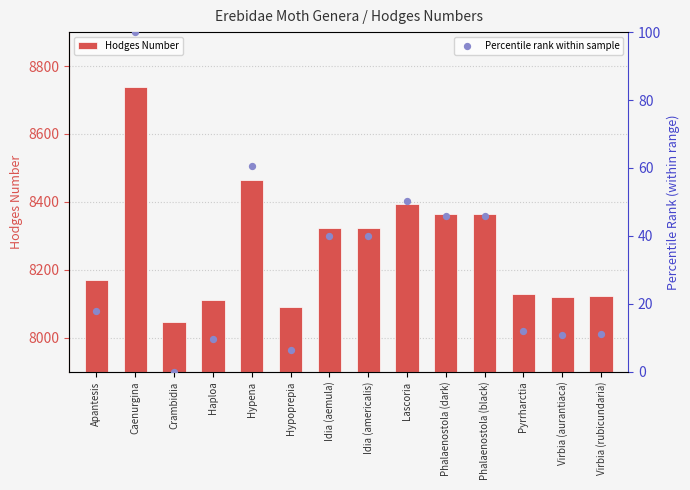

At how many categories does at least one series exceed 2045?

14